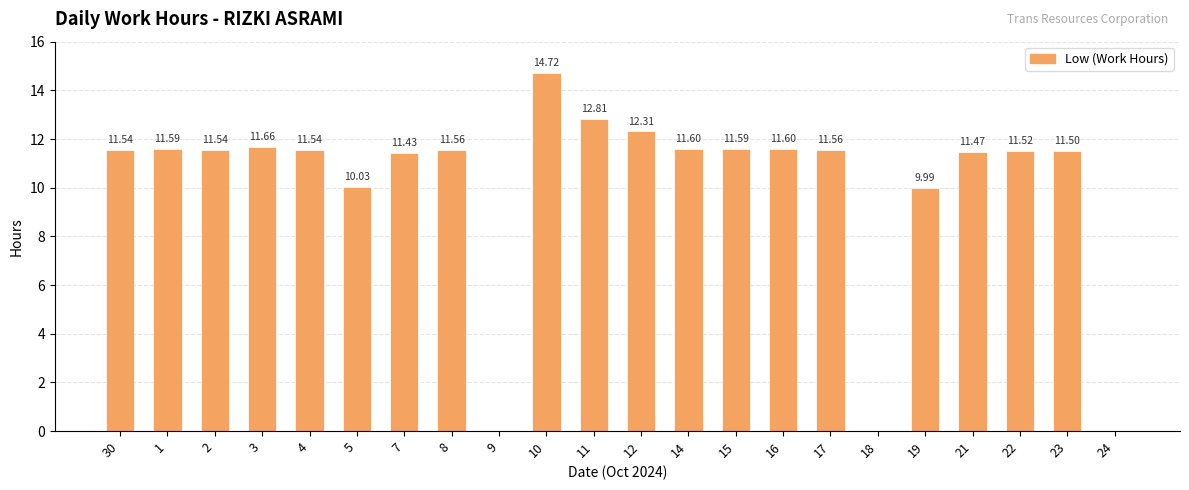

What is the change in value from 19 to 24?

-10.0